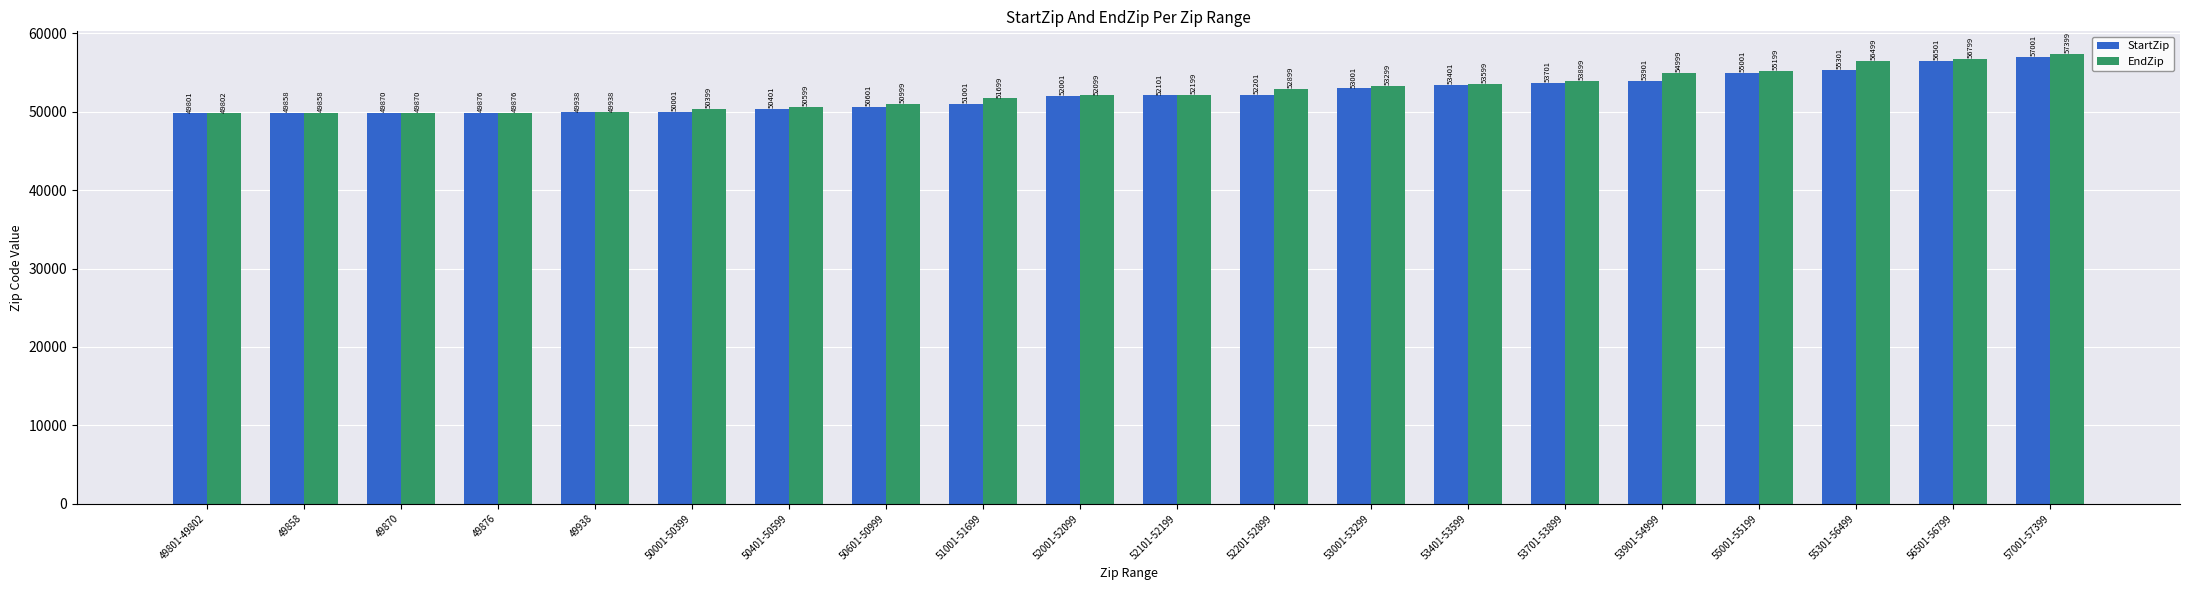

How many data points does each series have?

20